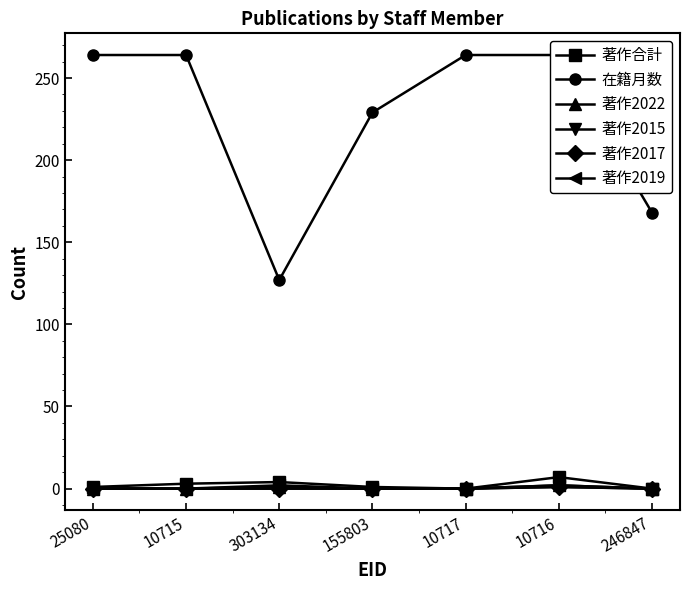

How many interior local peaks does the 著作2022 series have?

2